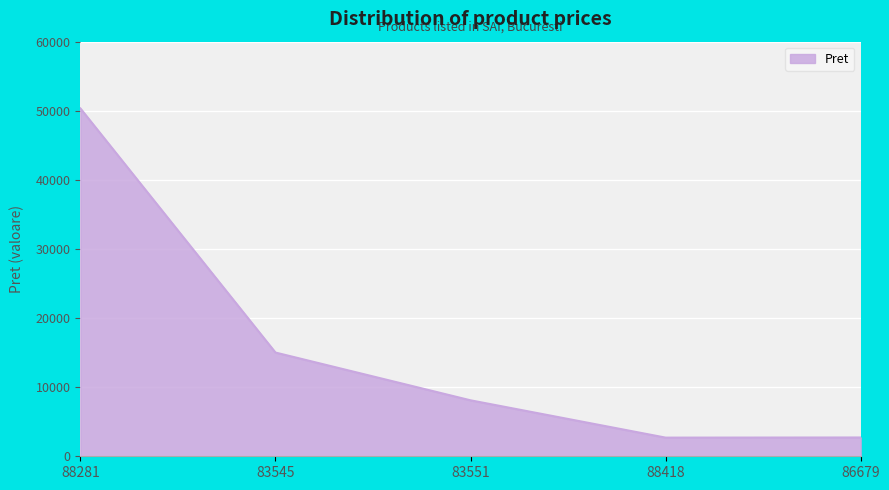

What is the ratio of the value at 88418 to the value at 86679?

1.0